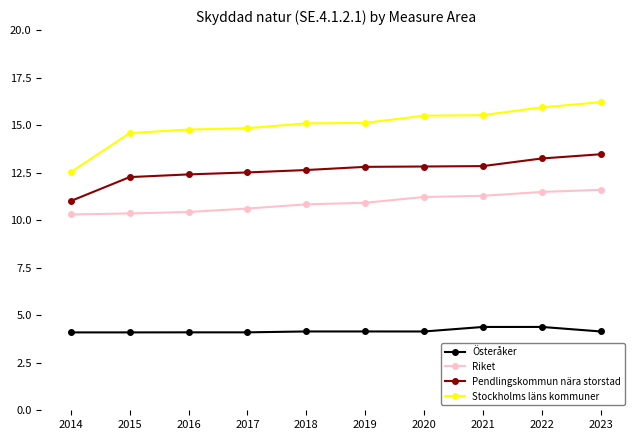

Which category has the lowest value in the Pendlingskommun nära storstad series?

2014